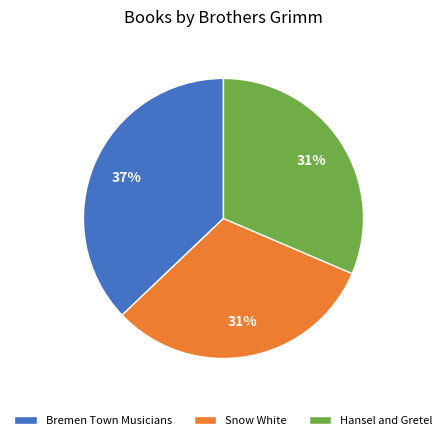

Do Bremen Town Musicians and Hansel and Gretel together represent more than half of the pie?

Yes